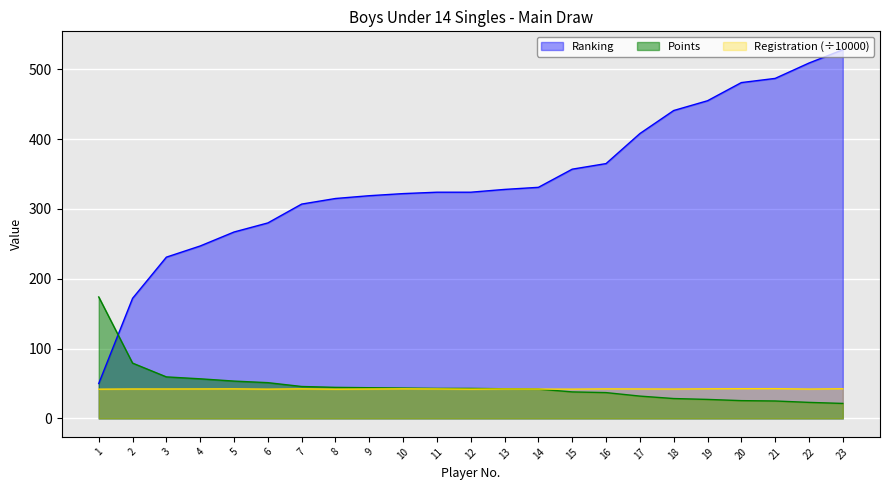

Which label corresponds to the smallest value in the chart?

23